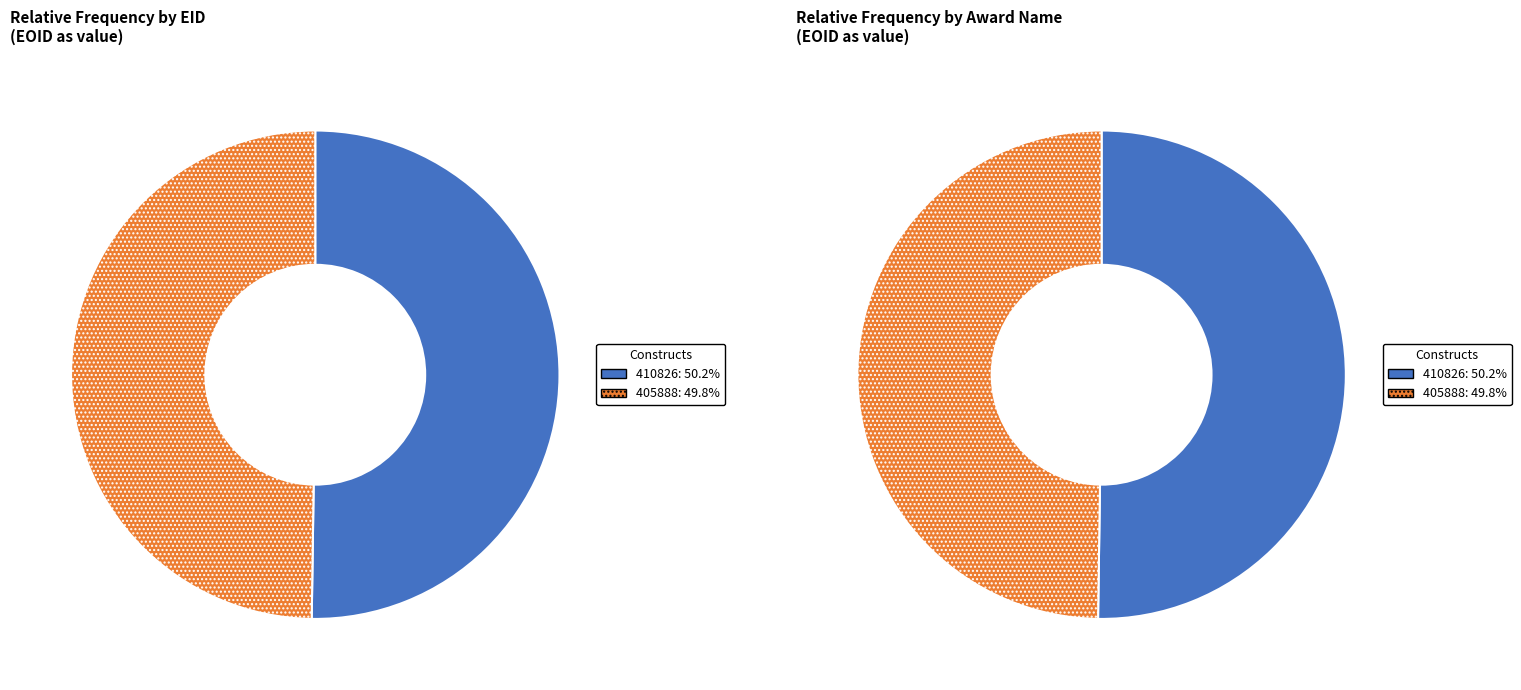

What is the majority slice?

410826